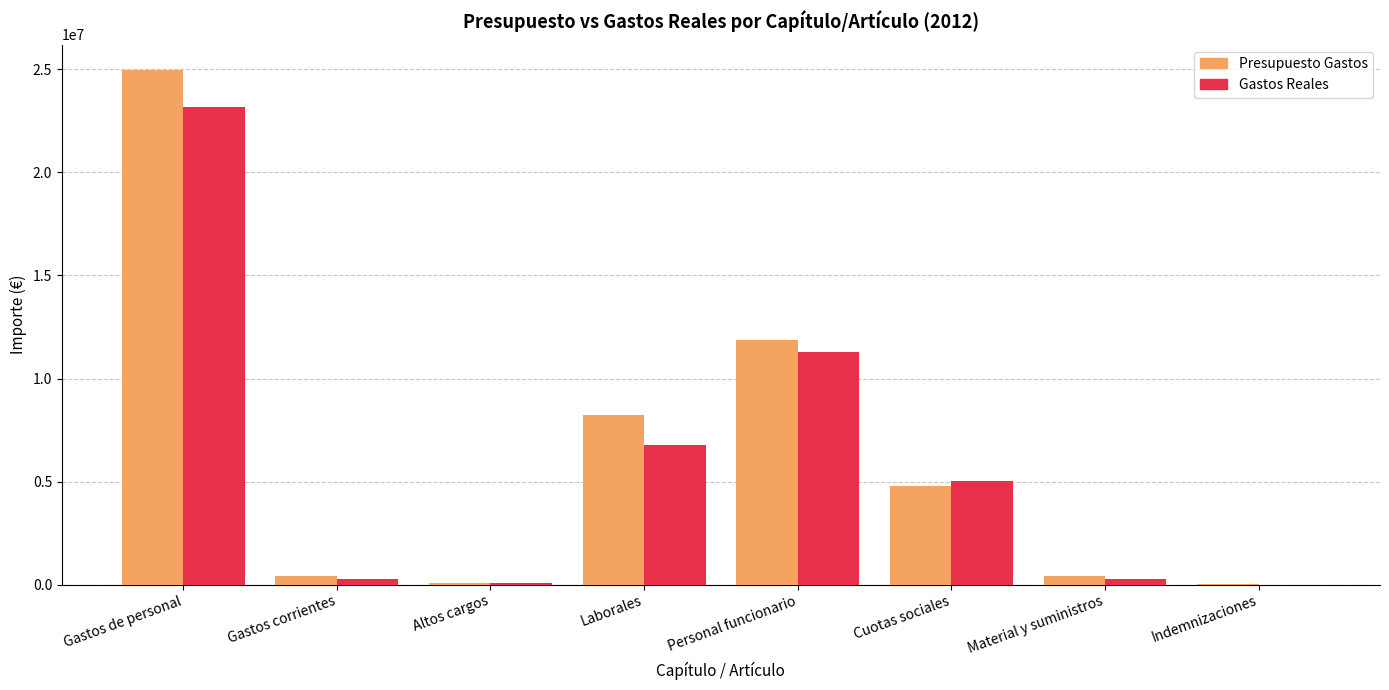

What are all the series names shown in the legend?

Presupuesto Gastos, Gastos Reales